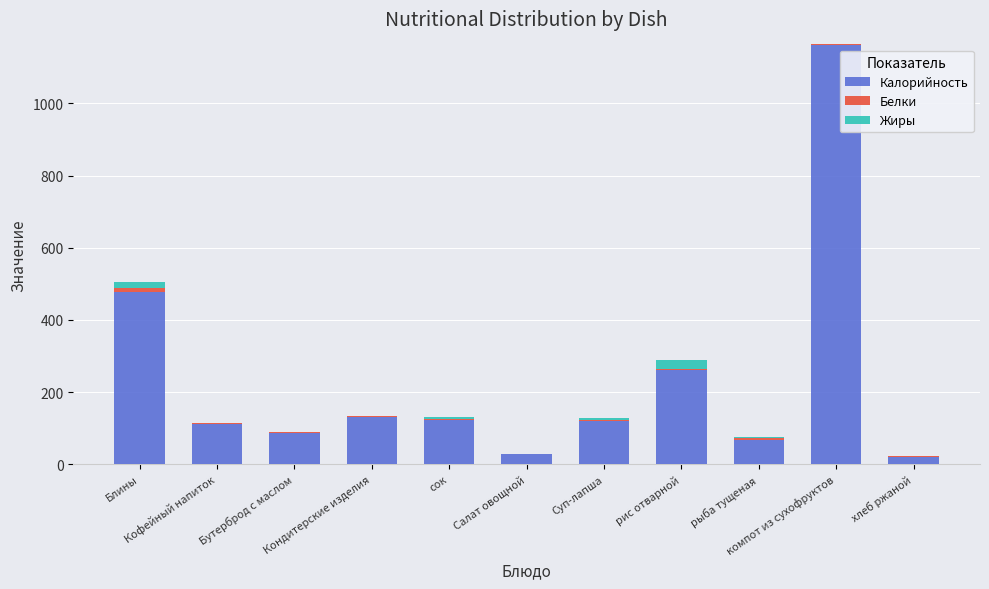

What is the highest value of the Калорийность series?

1162.8